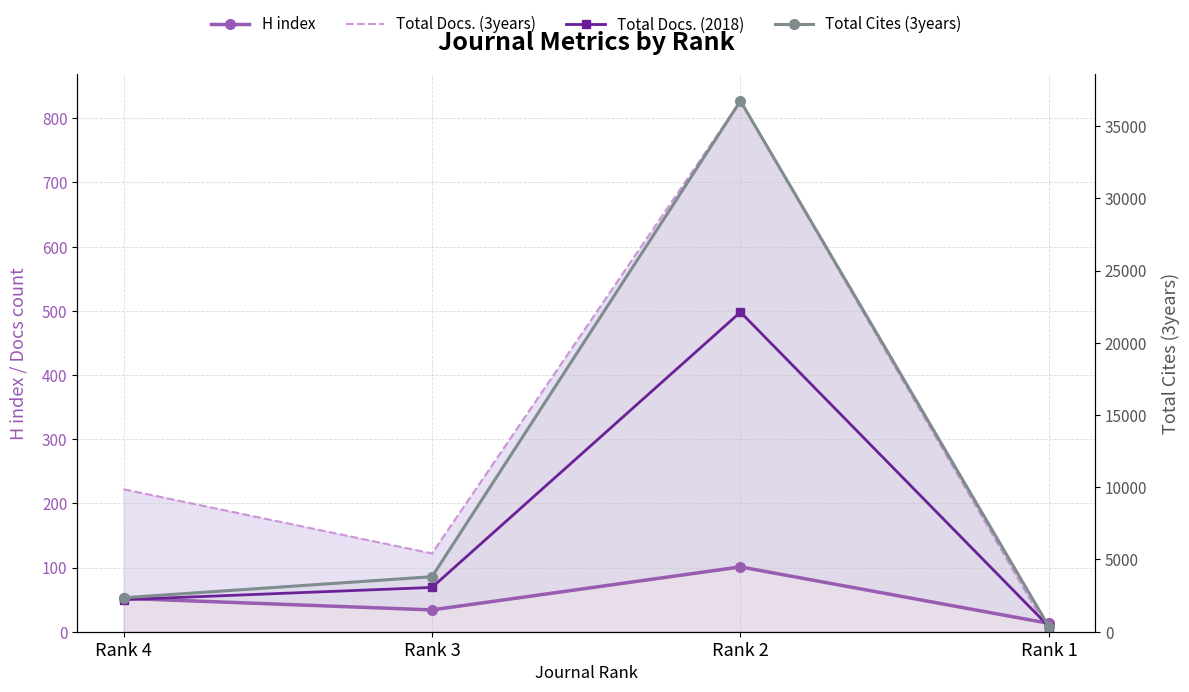

How many interior local peaks does the Total Docs. (3years) series have?

1